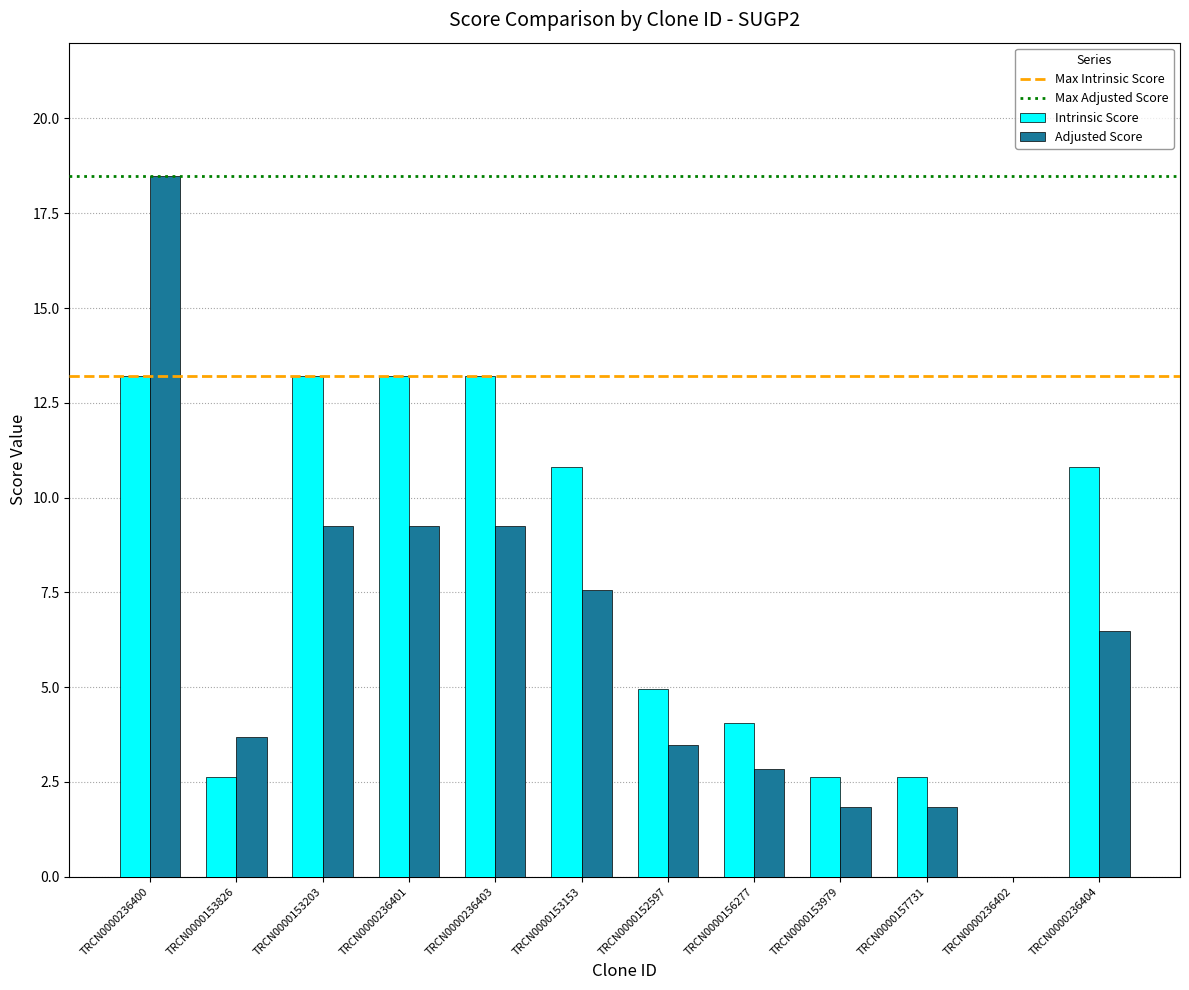

Which category has the highest value across all series?

TRCN0000236400